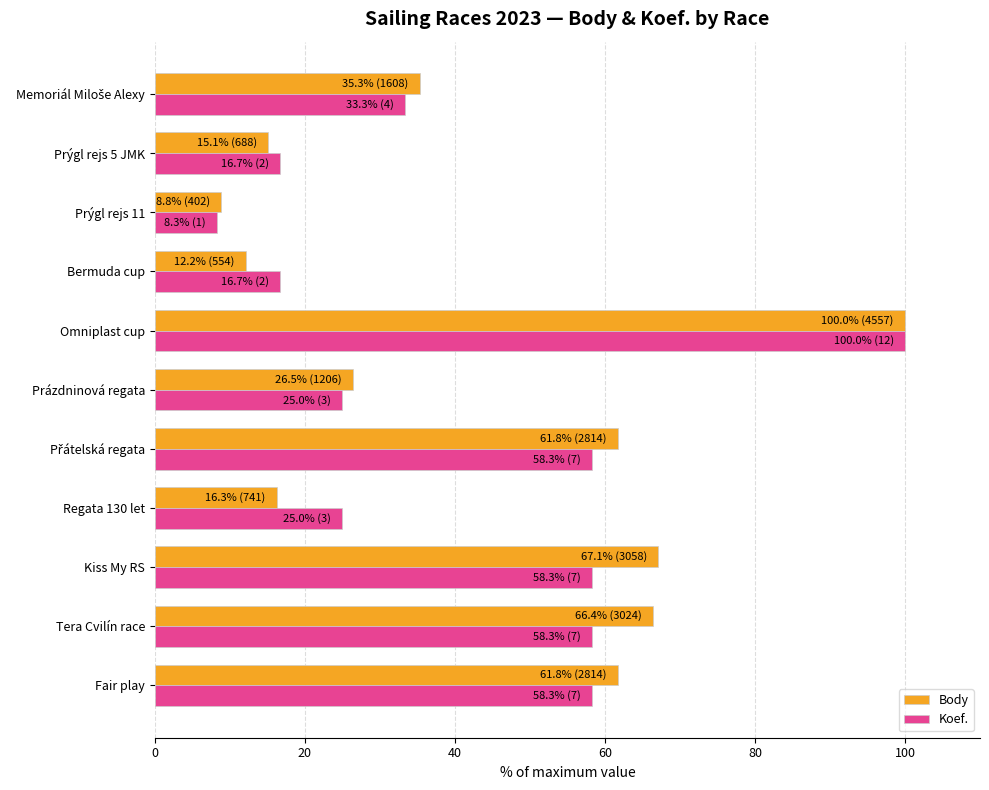

Which series has the largest range (max minus min)?

Koef.